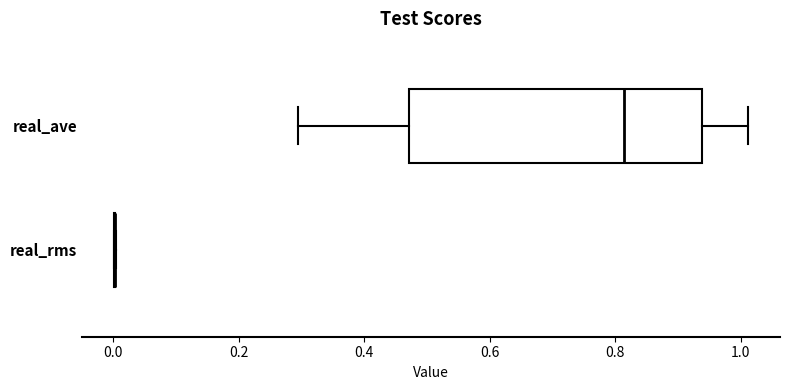

Comparing the boxes themselves (not the whiskers), which one is the widest?

real_ave